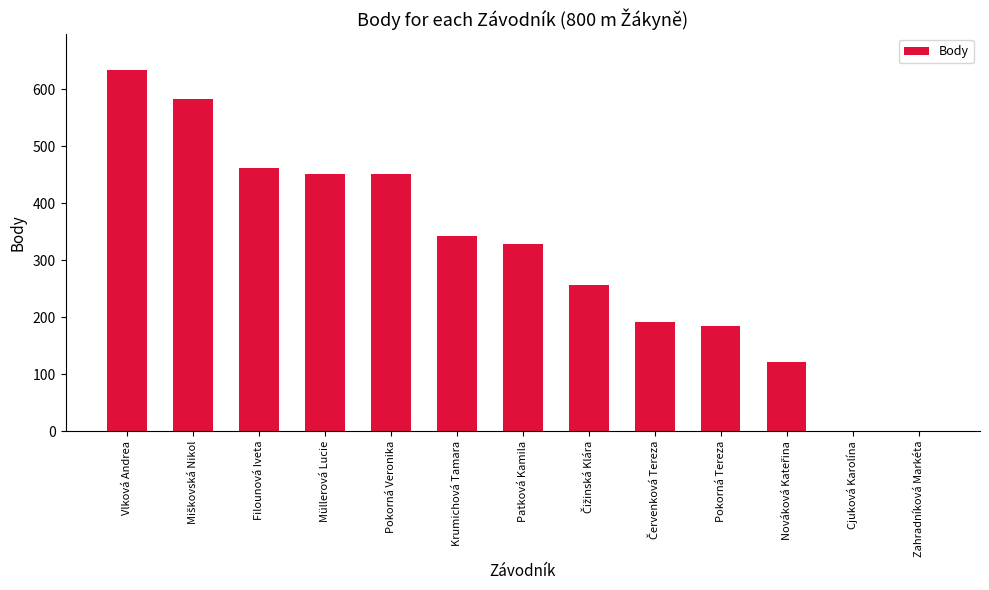

What is the ratio of the value at Filounová Iveta to the value at Müllerová Lucie?

1.0